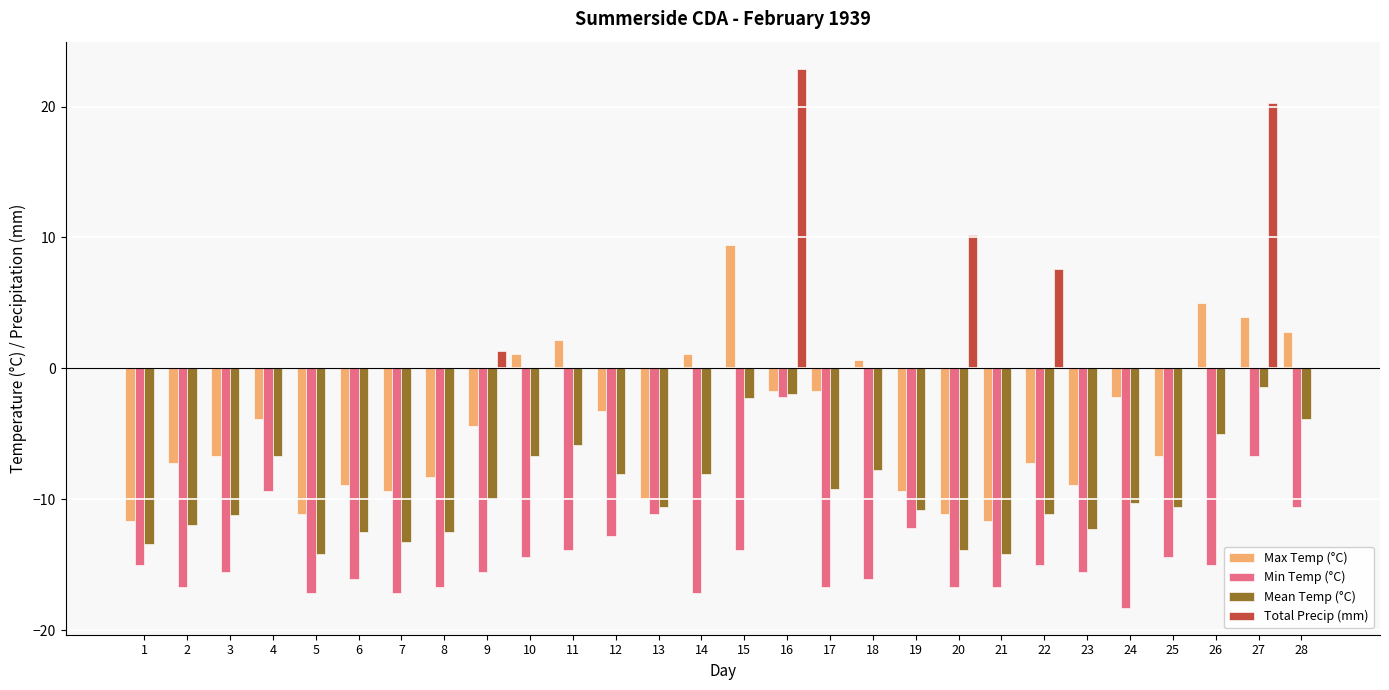

What is the highest value of the Min Temp (°C) series?

-2.2